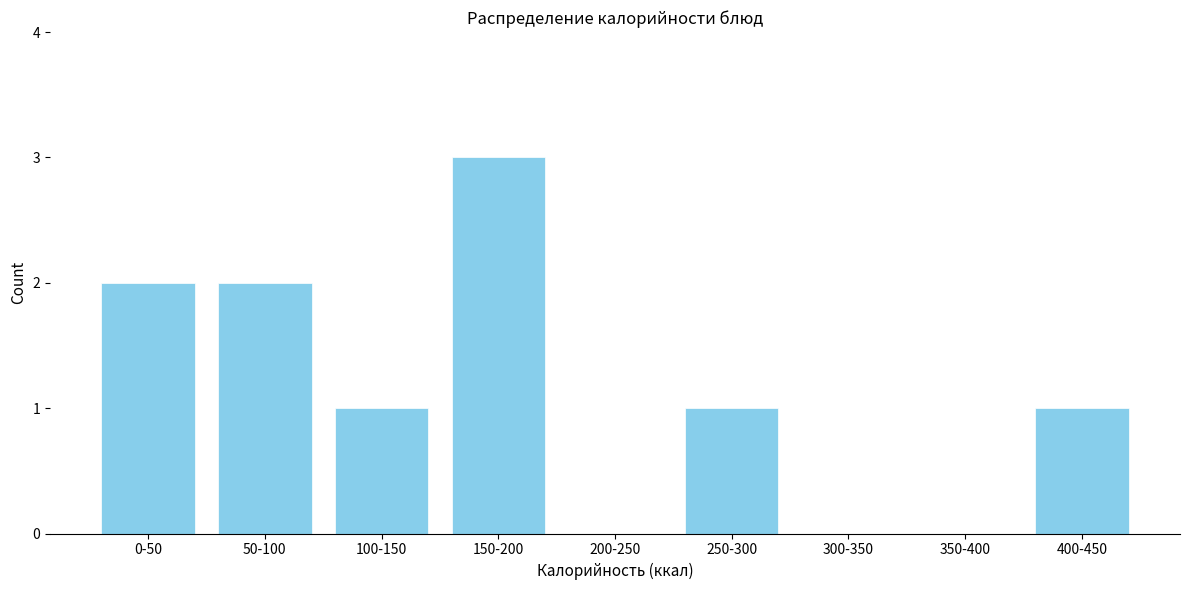

Reading right to left, list all the values displayed in this chart.

400-450=1	350-400=0	300-350=0	250-300=1	200-250=0	150-200=3	100-150=1	50-100=2	0-50=2